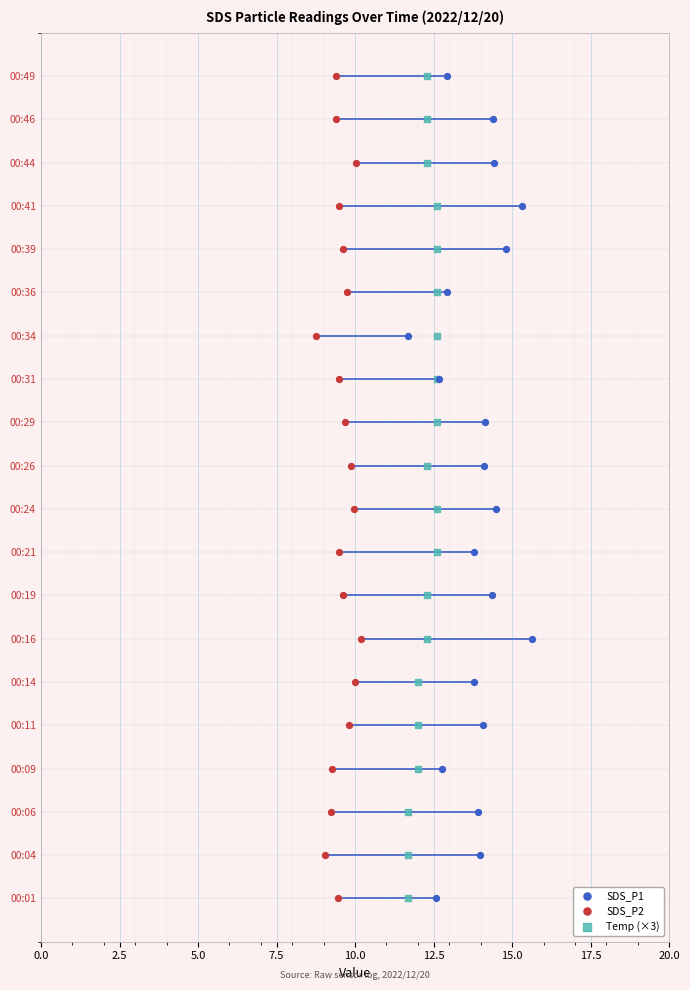

Which series reaches the maximum Y coordinate?

SDS_P1